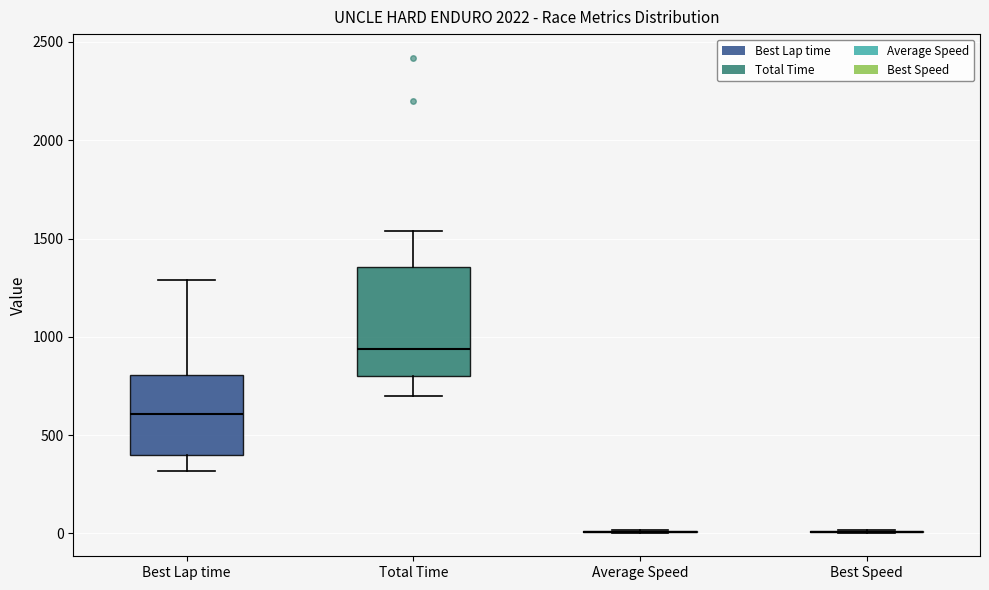

Reading left to right, transcribe this box plot: for each box, give where its median line is, the range the box spans, and where its two whiskers end, as read against the y-axis. The values are not printed on the chart, so give them approximately, as read against the axis.

Best Lap time: median 600, box 400 to 800, whiskers 300 to 1300
Total Time: median 950, box 800 to 1350, whiskers 700 to 1550
Average Speed: box collapsed to a line at 0, whiskers 0 to 0
Best Speed: box collapsed to a line at 0, whiskers 0 to 0